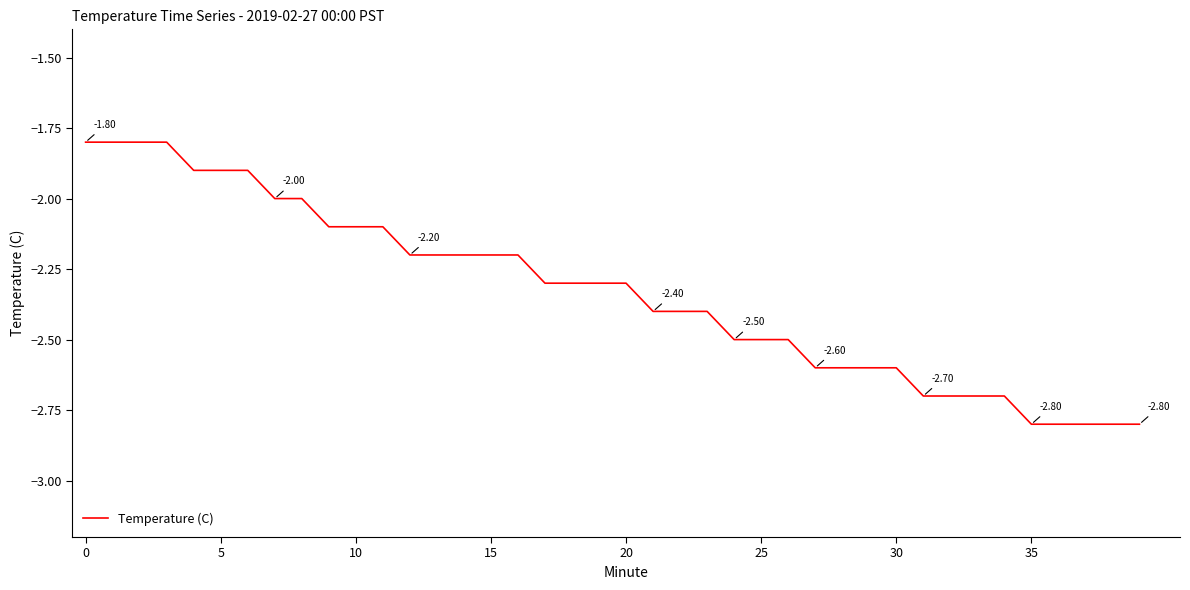

What is the difference between the maximum and minimum values?

1.0